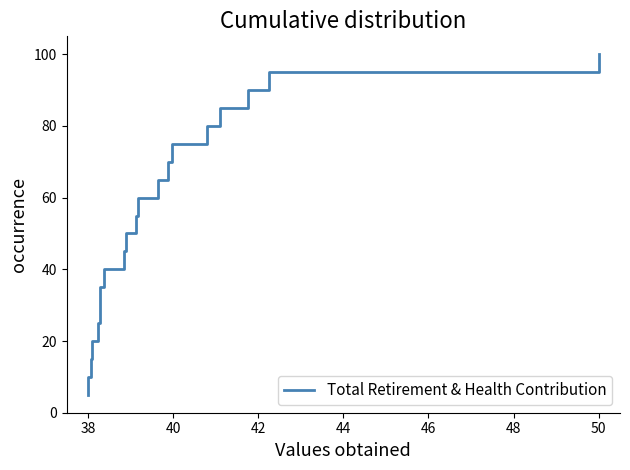

What is the smallest value displayed?

5.0